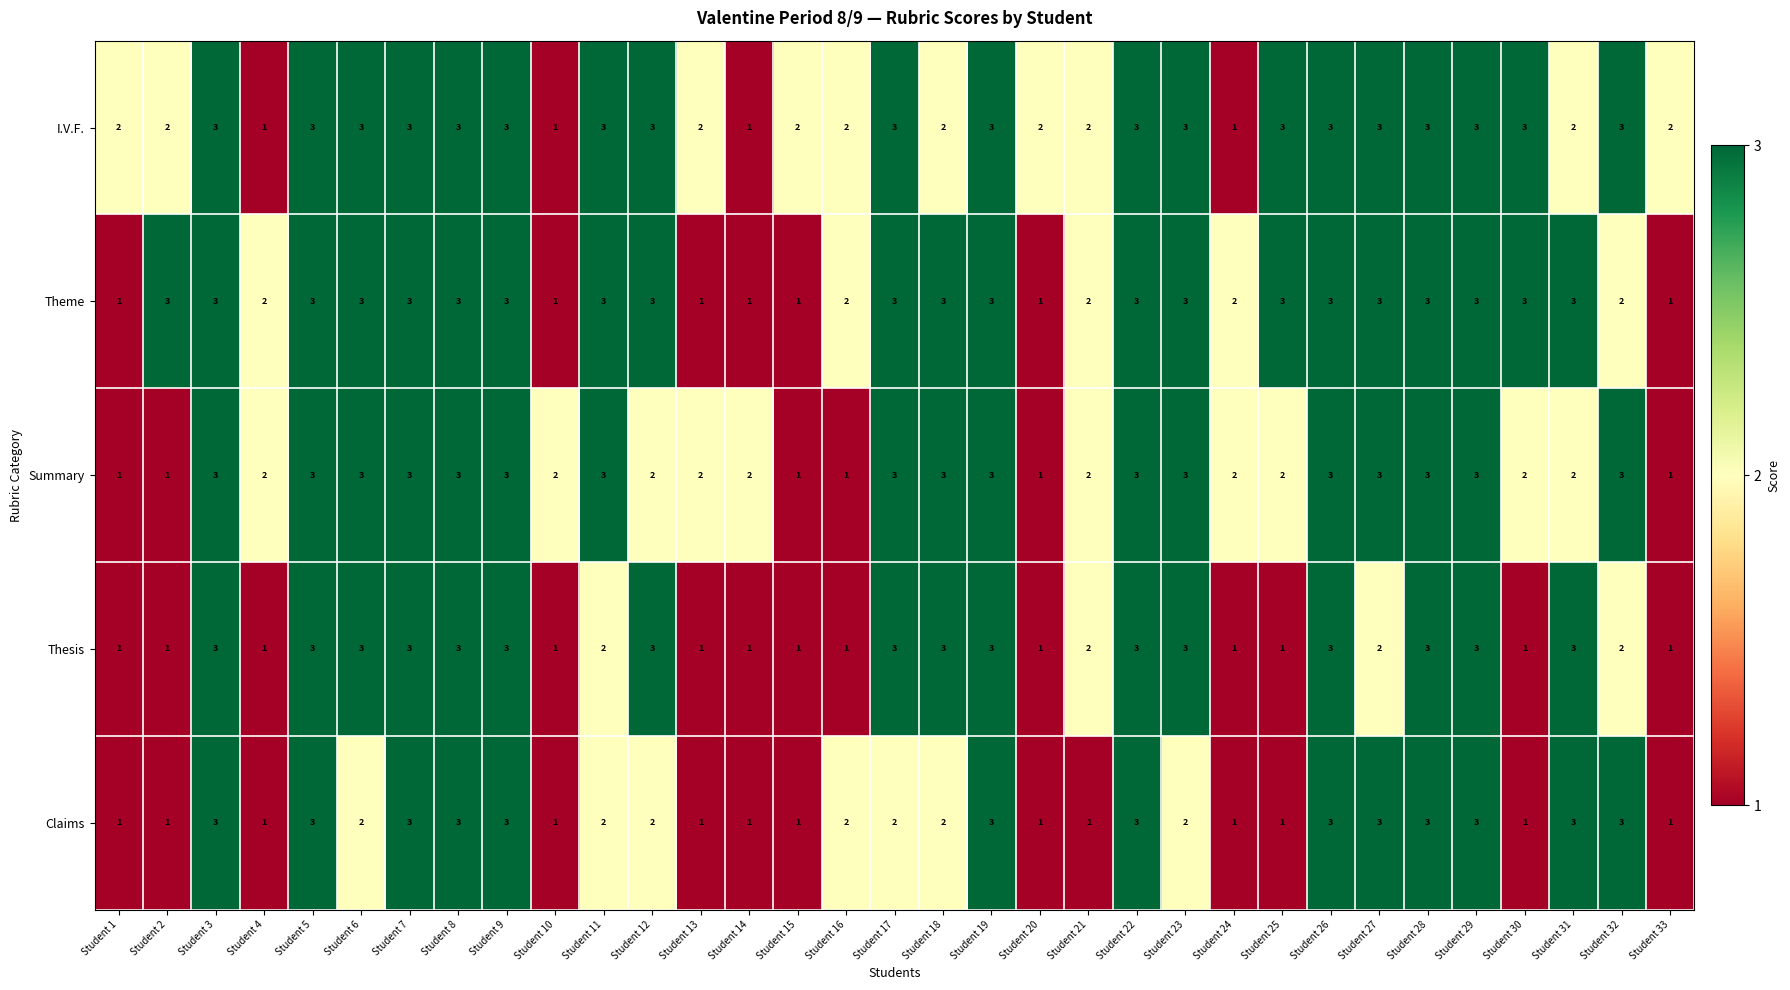

Read the Claims value at Student 9.

3